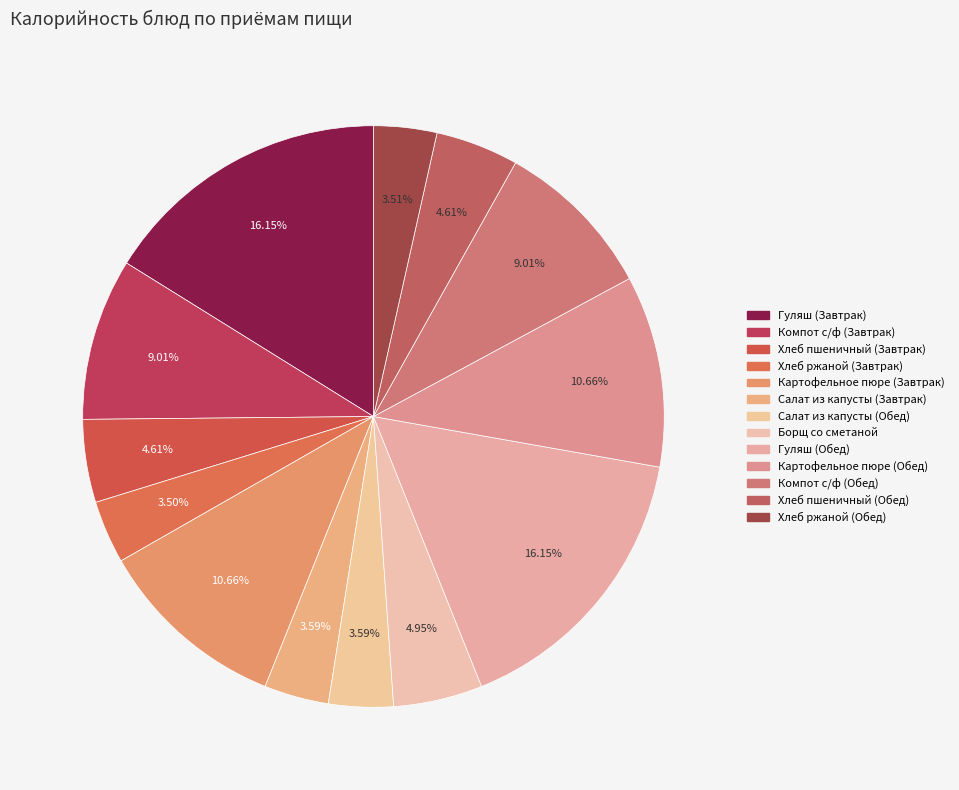

Count the number of slices in the pie.

13